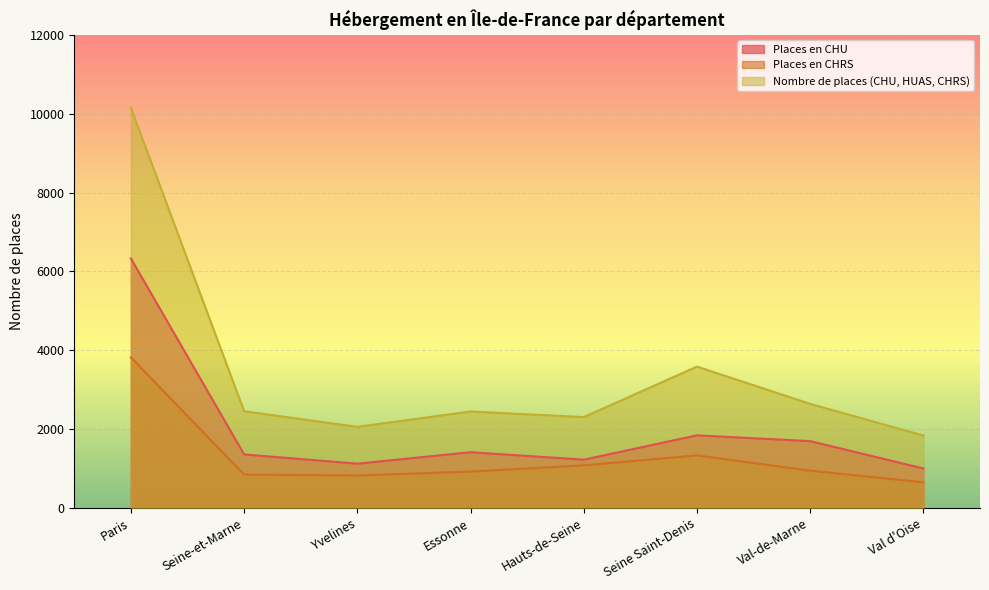

True or false: Places en CHRS has more than 1 interior local peaks.

False